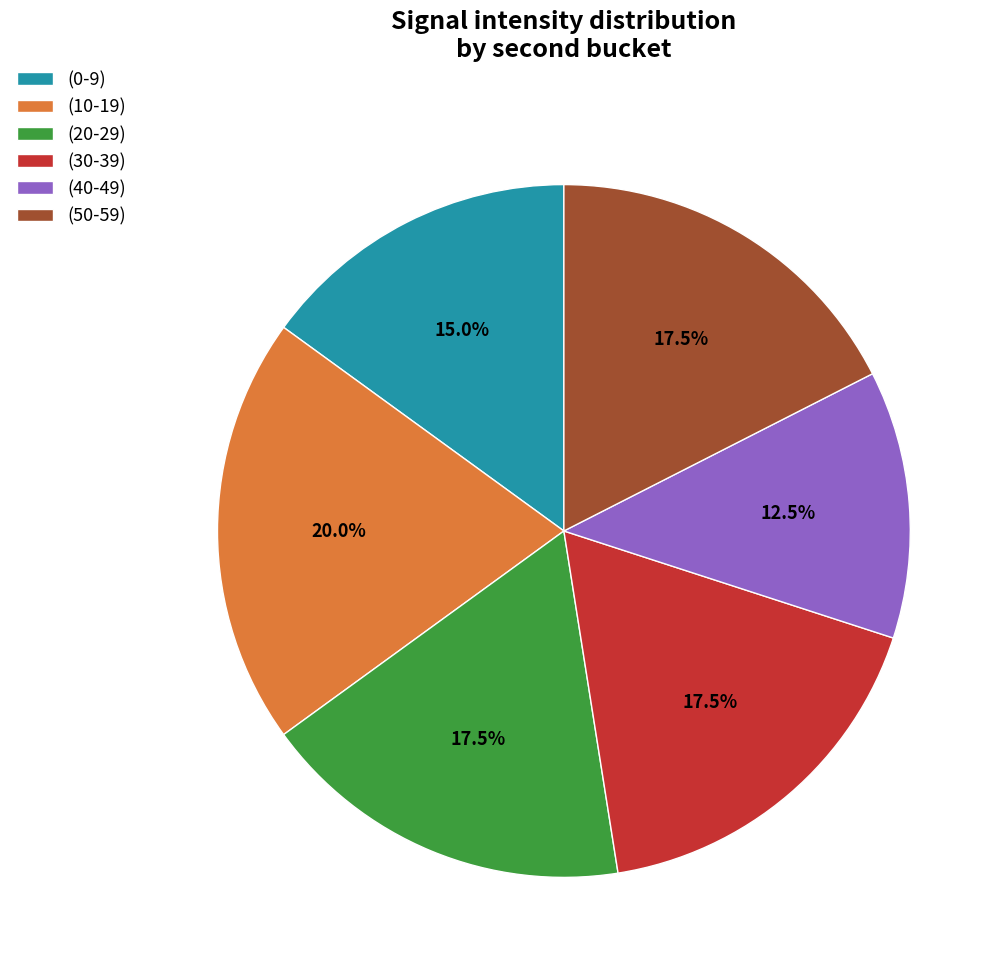

To the nearest percent, what is the average slice percentage?

17%